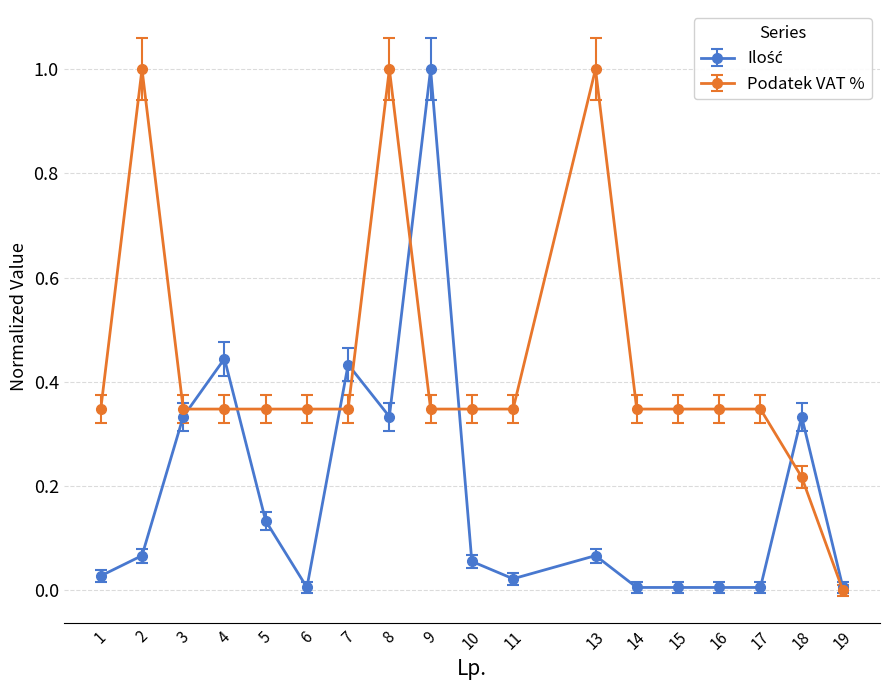

At how many categories does at least one series exceed 0?

18